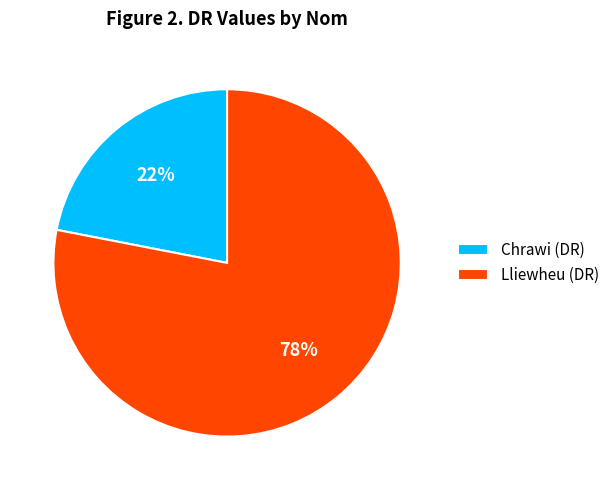

Which slice is the smallest?

Chrawi